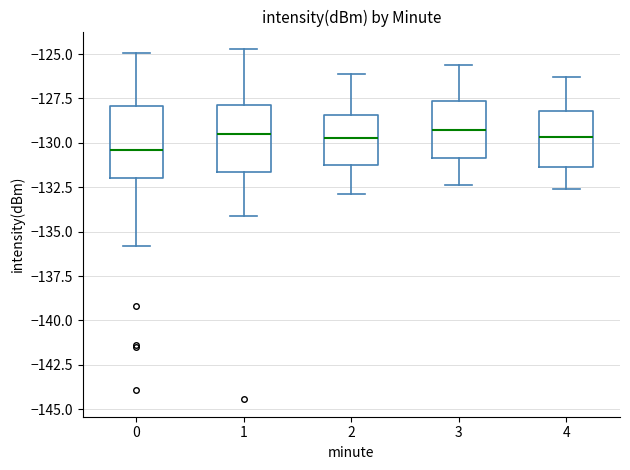

Reading left to right, transcribe this box plot: for each box, give where its median line is, the range the box spans, and where its two whiskers end, as read against the y-axis. The values are not printed on the chart, so give them approximately, as read against the axis.

0: median -130.5, box -132.0 to -128.0, whiskers -136.0 to -125.0
1: median -129.5, box -131.5 to -128.0, whiskers -134.0 to -124.5
2: median -129.5, box -131.0 to -128.5, whiskers -133.0 to -126.0
3: median -129.0, box -131.0 to -127.5, whiskers -132.5 to -125.5
4: median -129.5, box -131.5 to -128.0, whiskers -132.5 to -126.5